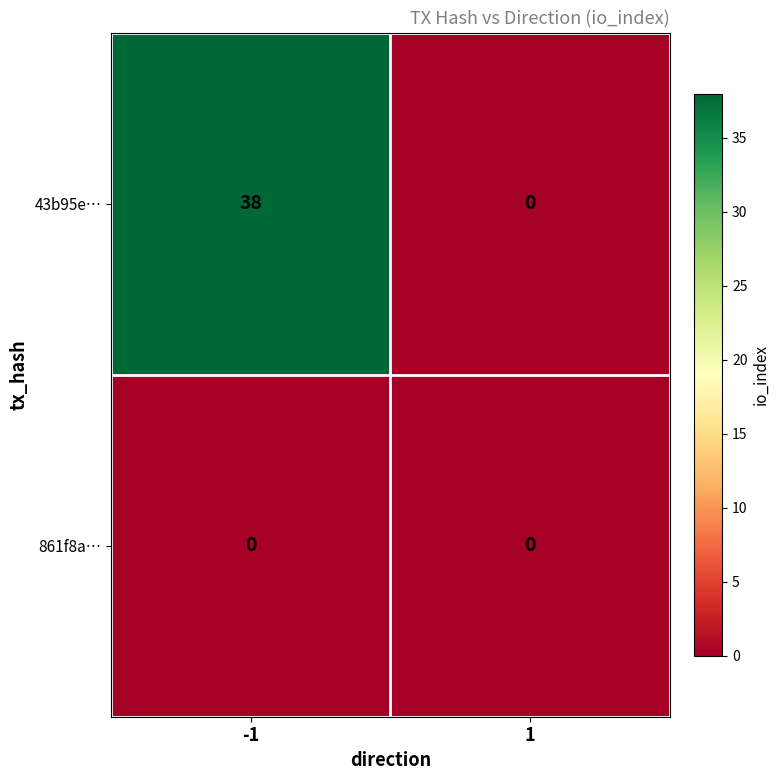

How many distinct data groups are displayed?

2